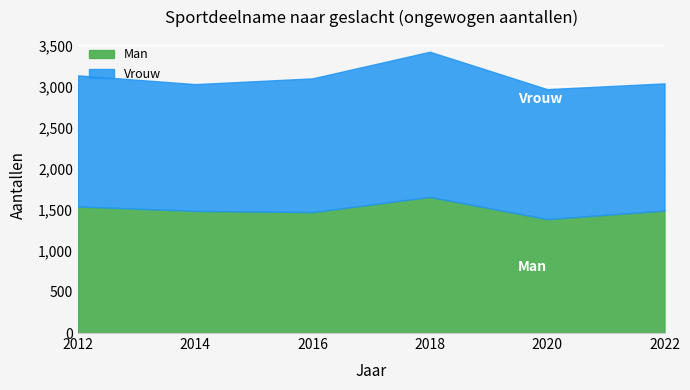

What is the value of the Man point at the 4th from the left?

1656